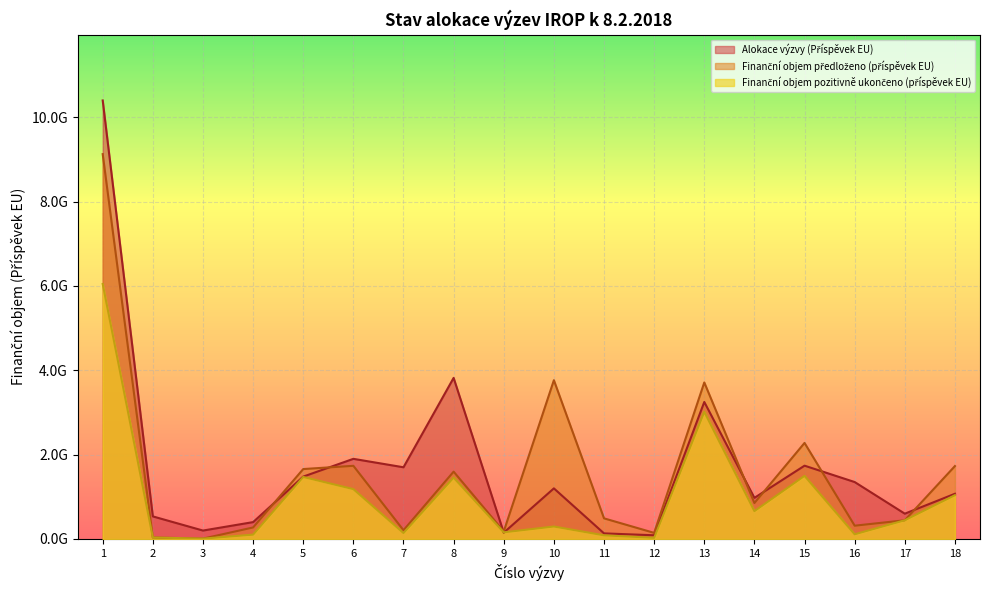

What value does the Finanční objem předloženo (příspěvek EU) series have at 10?

3764047958.9